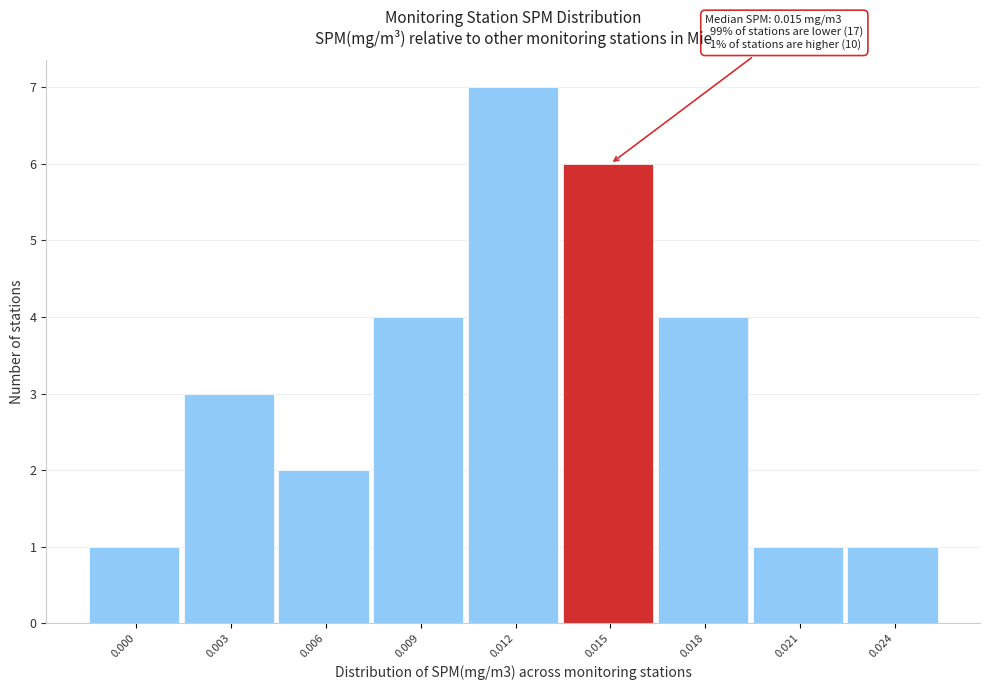

Reading left to right, what are all the values shown in this chart?

1	3	2	4	7	6	4	1	1